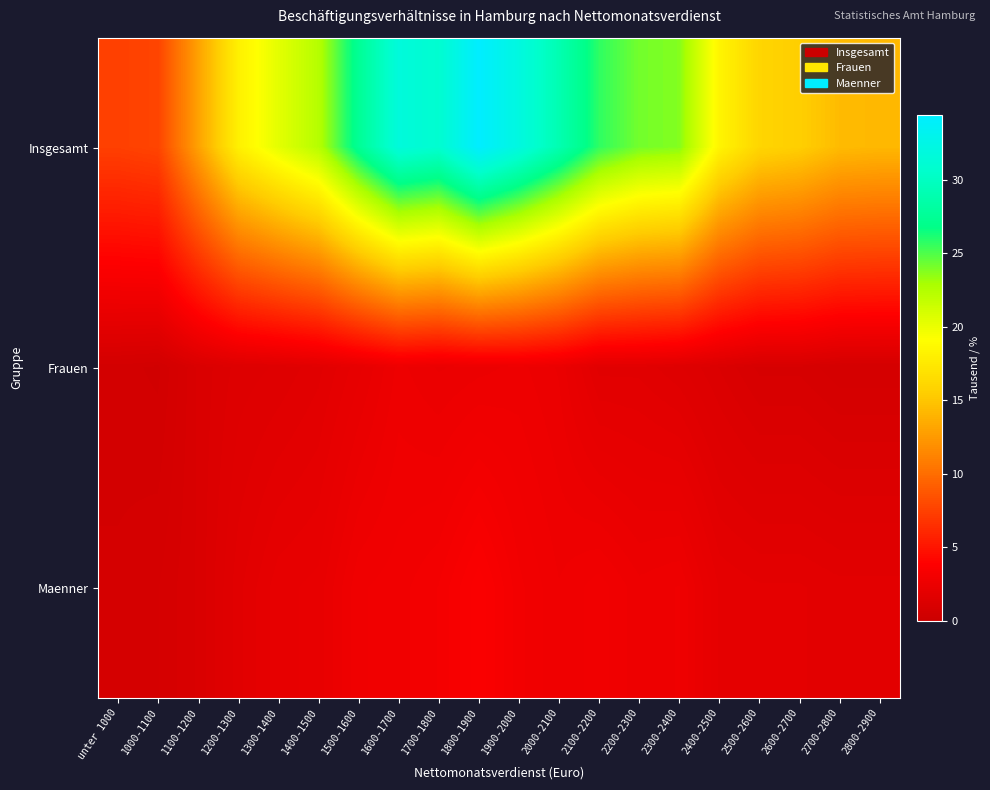

What is the spread (max minus min) of values at 2300-2400?

22.3